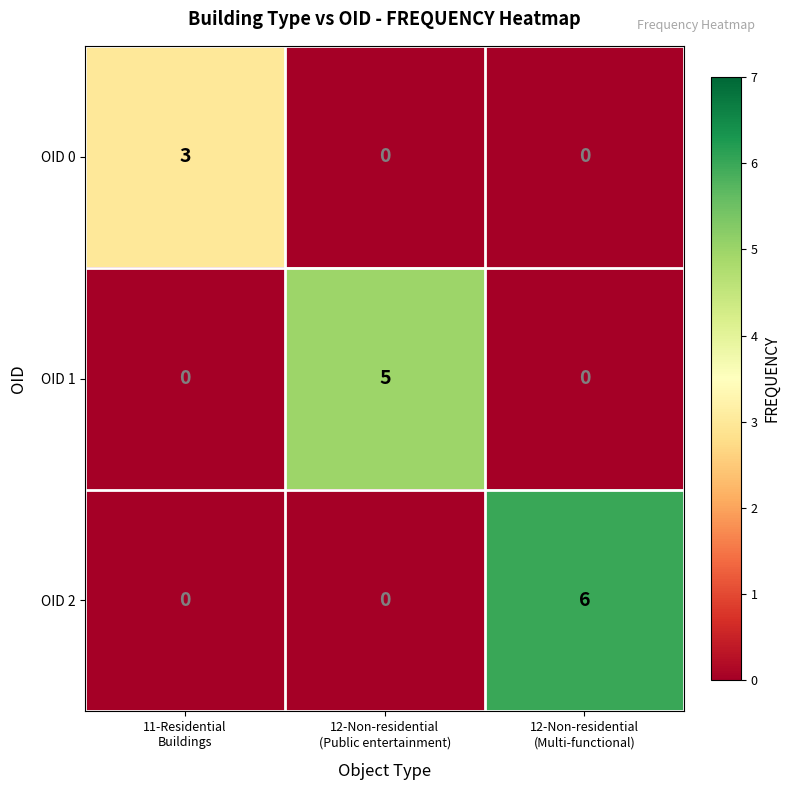

Which series has the widest spread of values?

OID 2